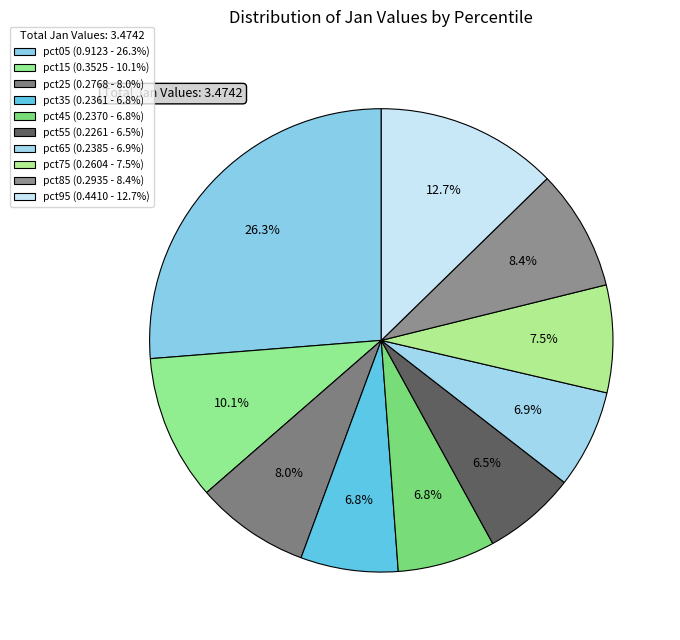

Combined, do pct45 and pct35 account for over 50%?

No